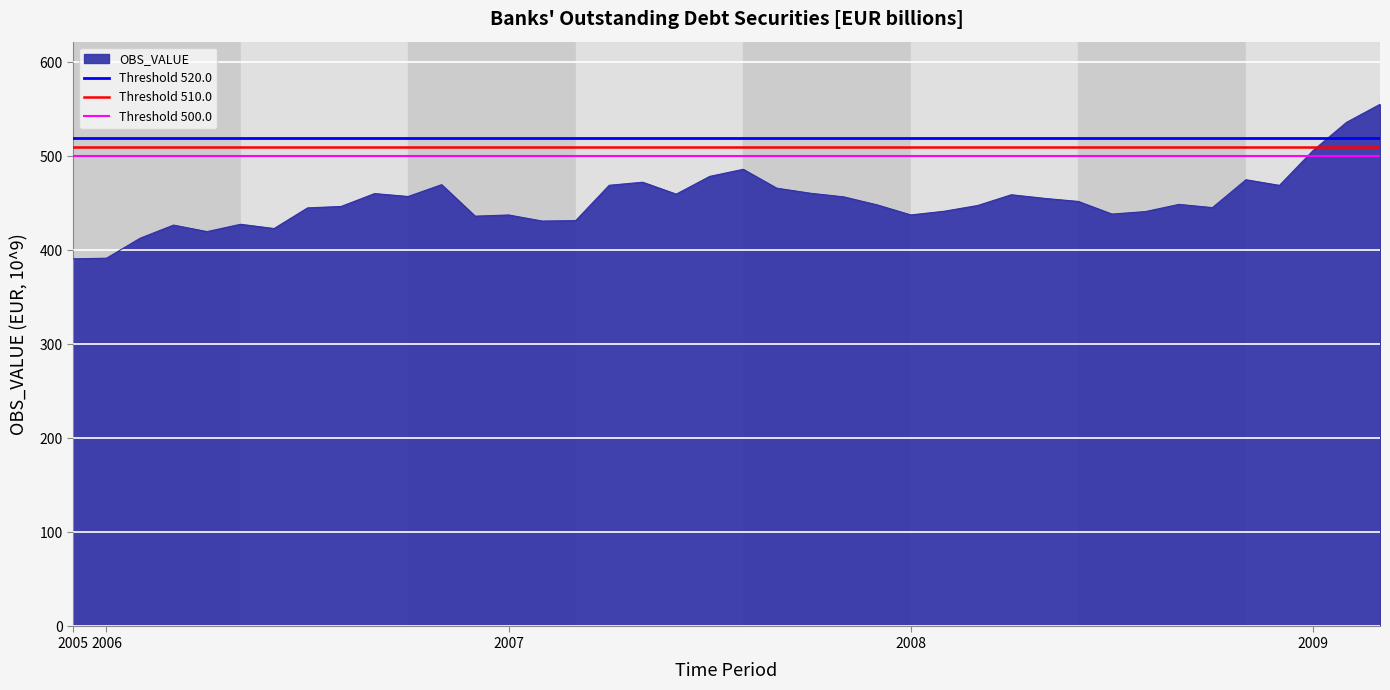

Between 2005 and 2006, which is larger?

2005